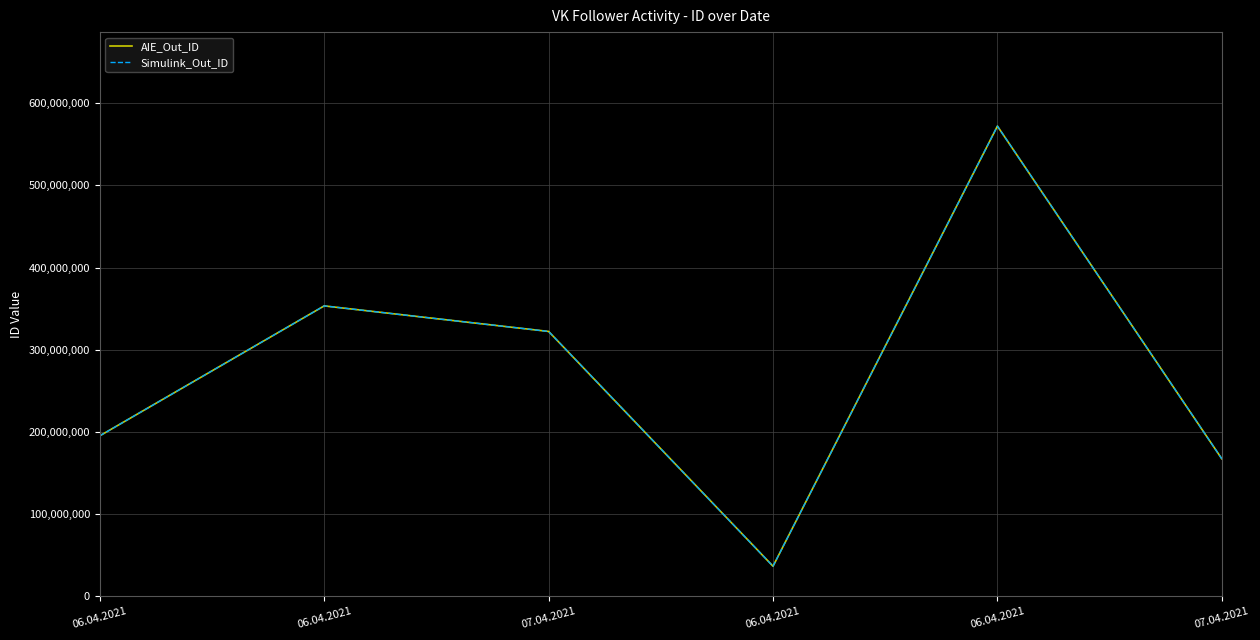

True or false: AIE_Out_ID and Simulink_Out_ID intersect in this chart.

False